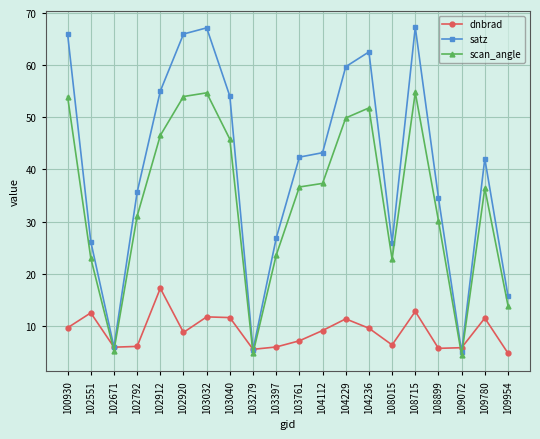

Which series has the largest range (max minus min)?

satz